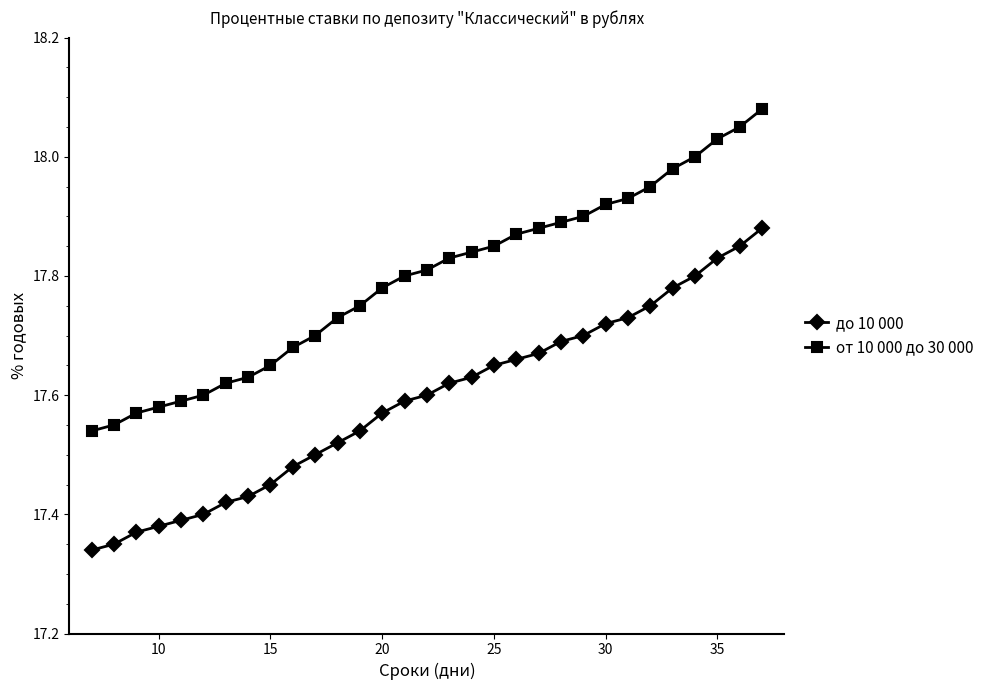

True or false: от 10 000 до 30 000 and до 10 000 intersect in this chart.

False